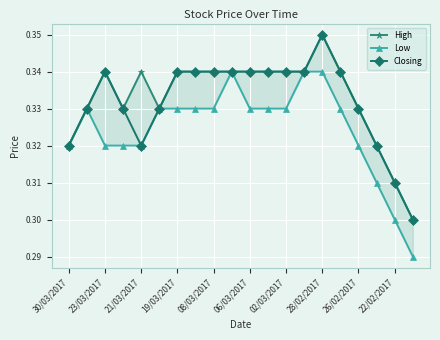

How many lines are shown in the chart?

3